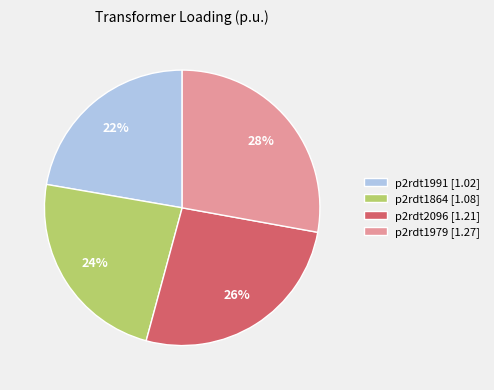

To the nearest percent, what portion does p2rdt1864 [1.08] represent?

24%